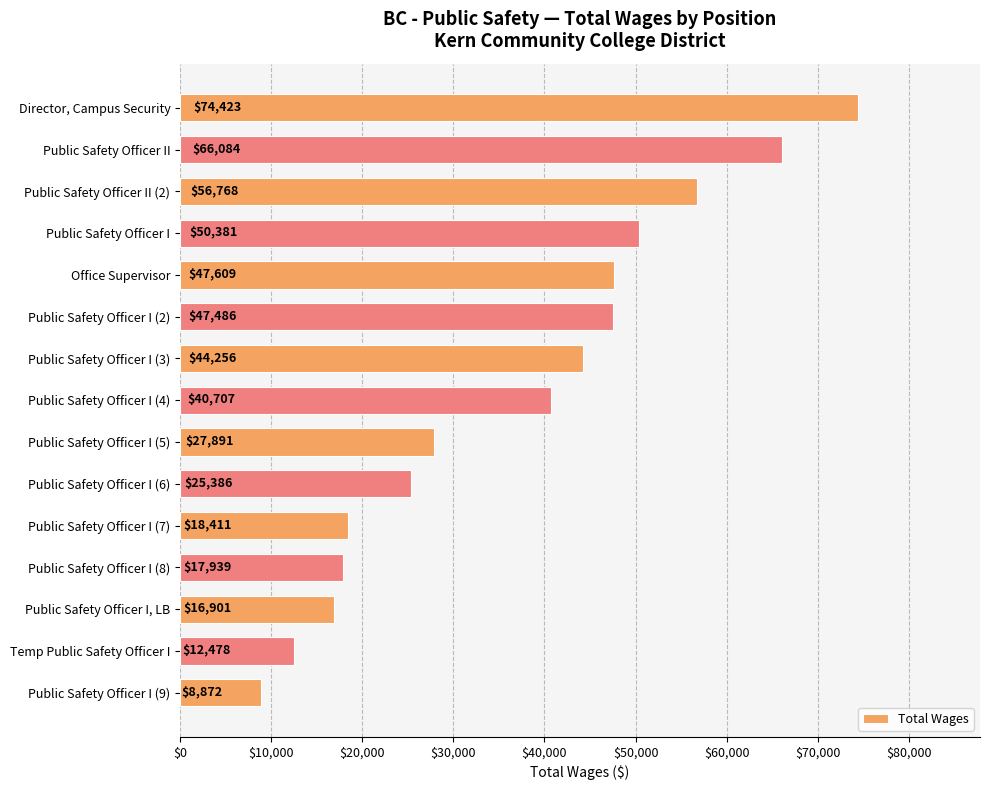

At which category does the chart reach its peak across all series?

Director, Campus Security